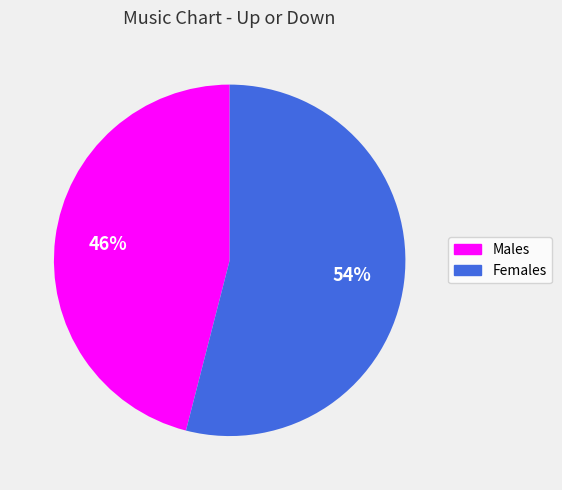

To the nearest percent, what is the difference between the largest and smallest slice percentages?

8%